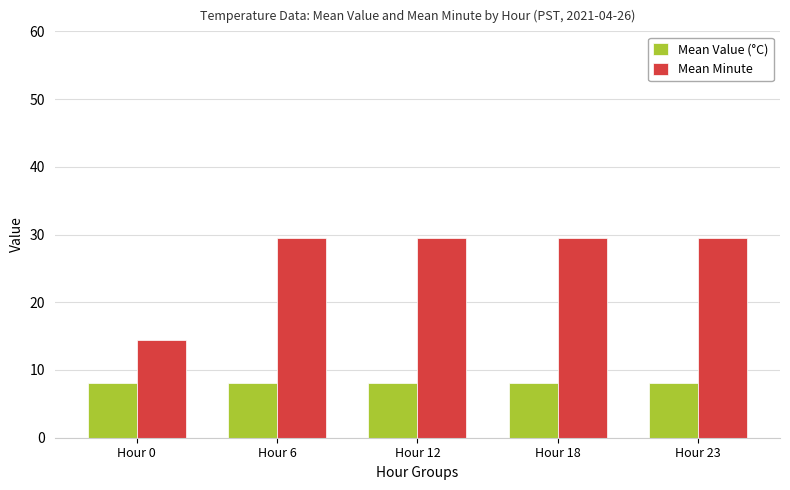

At Hour 6, list the series in order from smallest to largest.

Mean Value (°C), Mean Minute